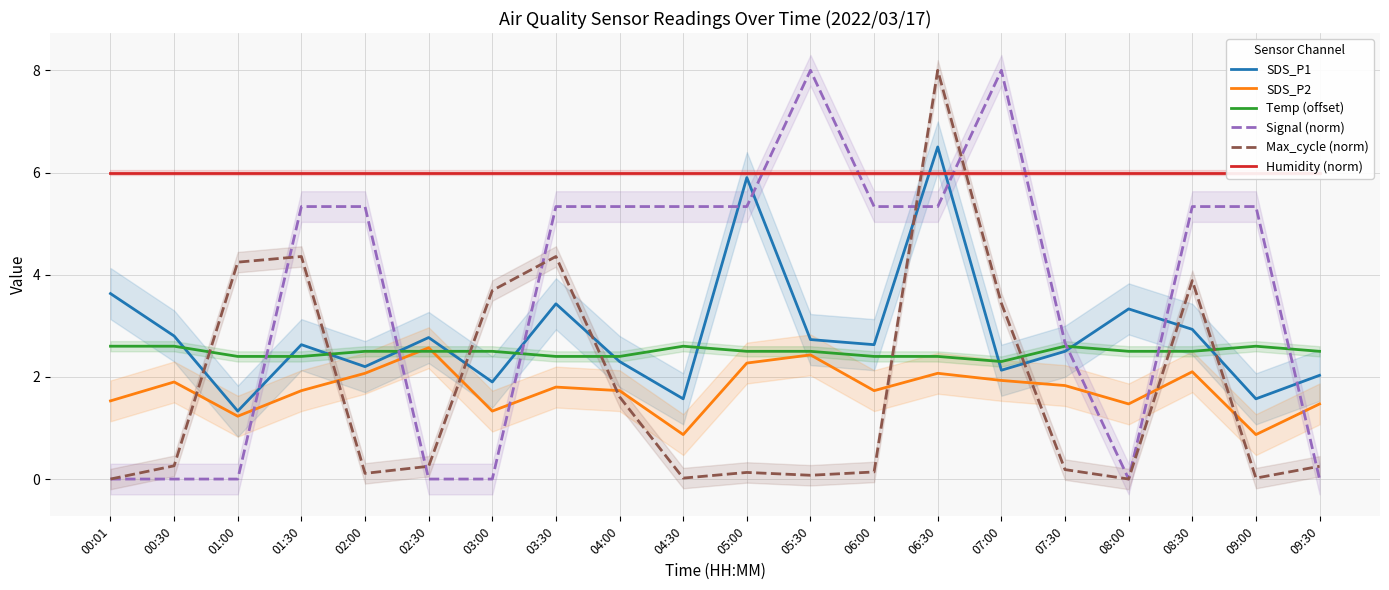

How many times do Temp (offset) and SDS_P1 cross each other?

11